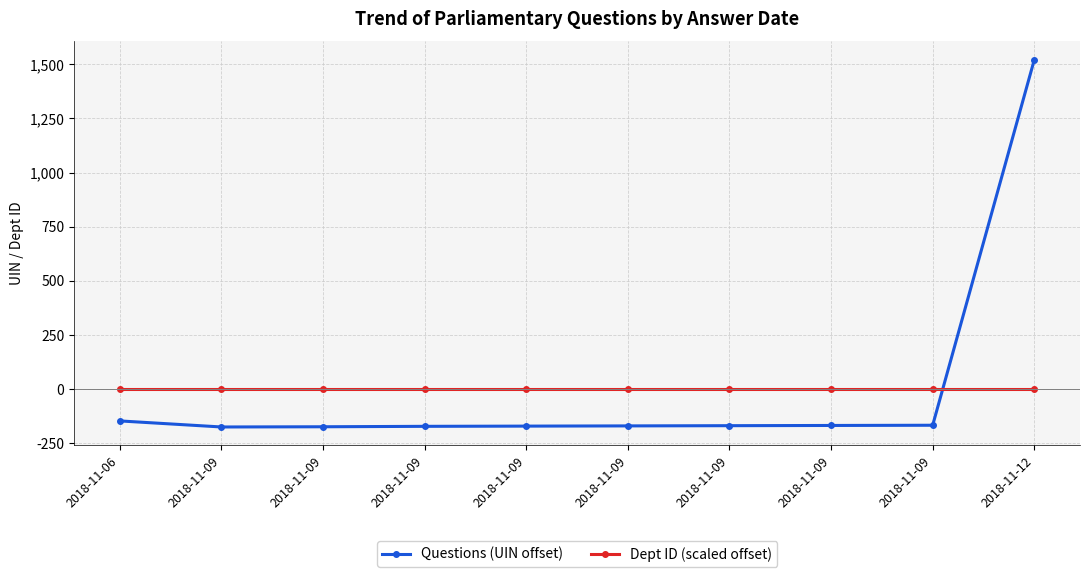

What are all the series names shown in the legend?

Questions (UIN offset), Dept ID (scaled offset)